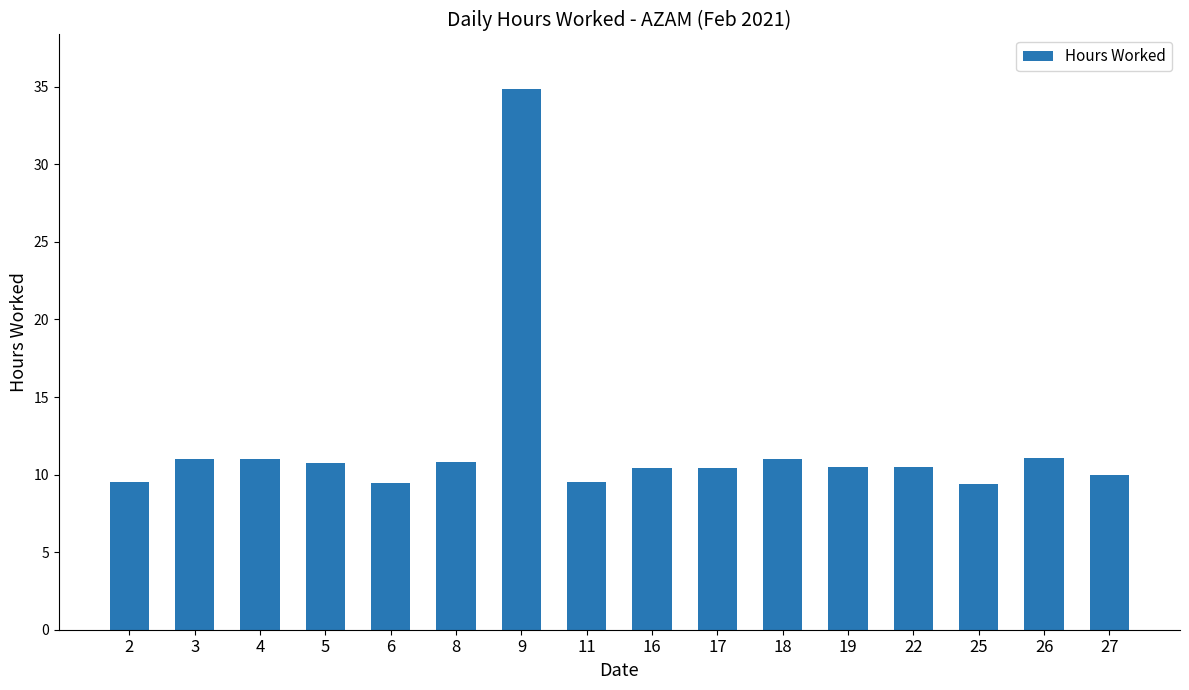

What is the value of the 1st bar from the left?

9.5